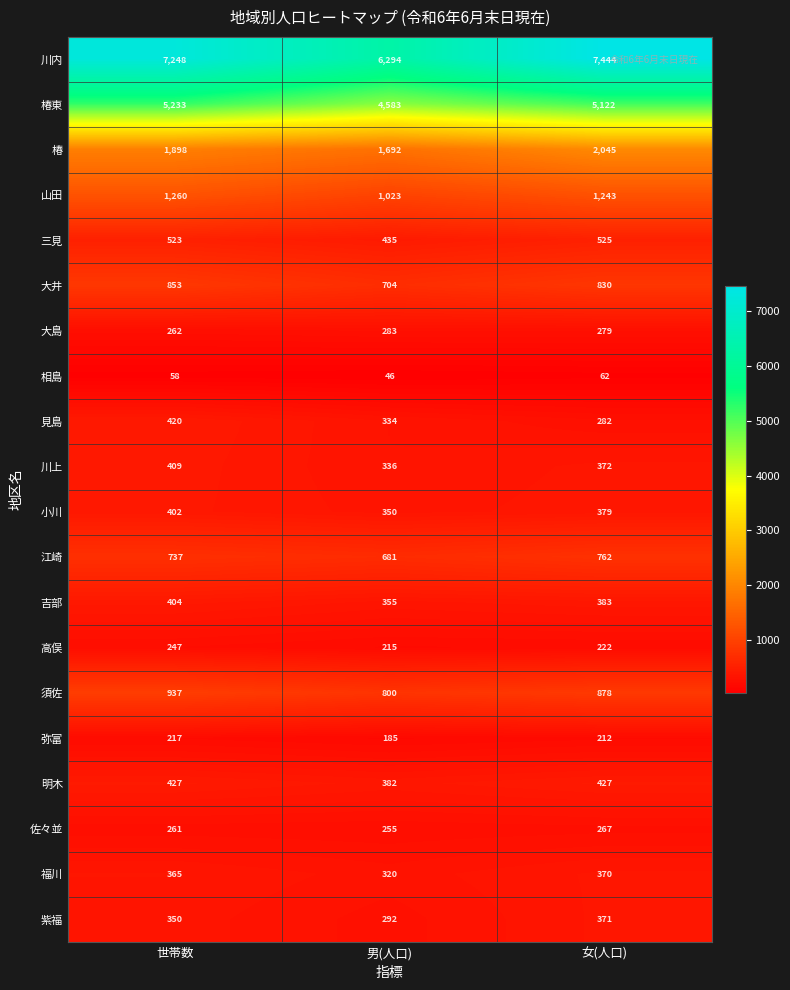

What is the sum of the 三見 values at 女(人口) and 男(人口)?

960